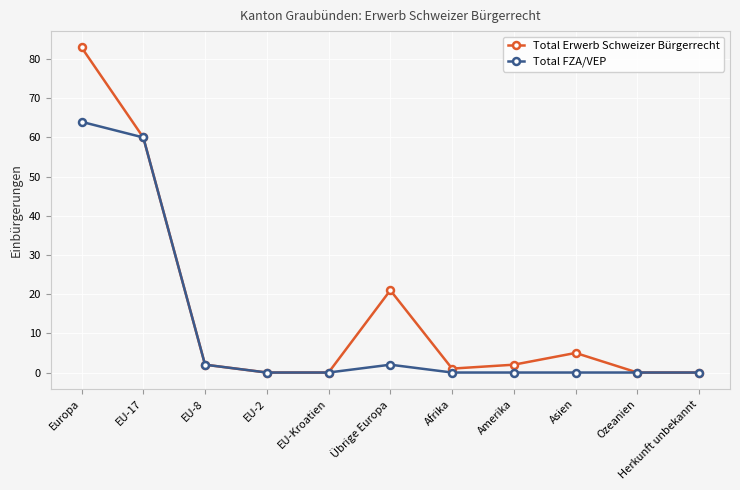

At which category is the sum across all series the highest?

Europa